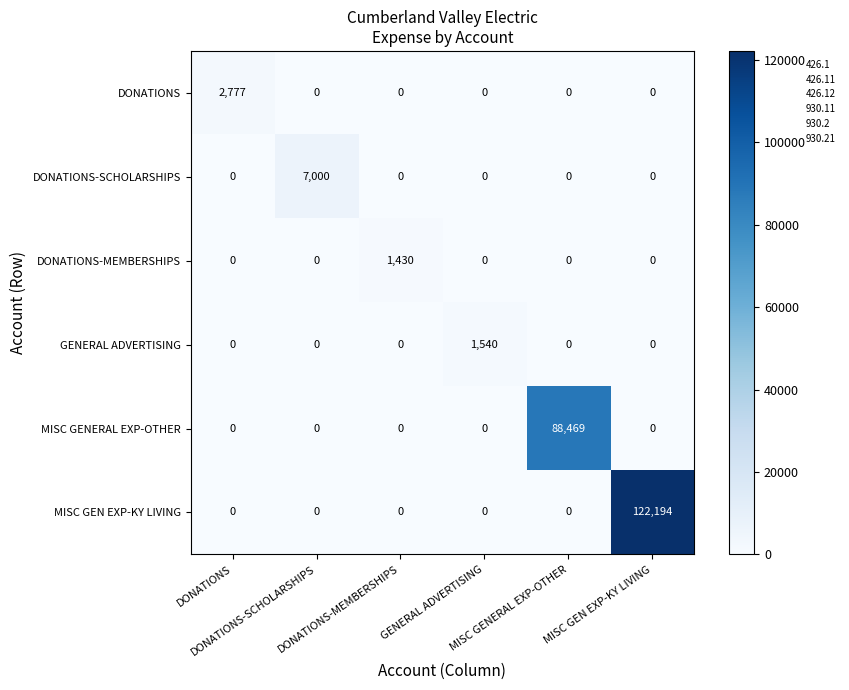

What is the greatest value displayed?

122194